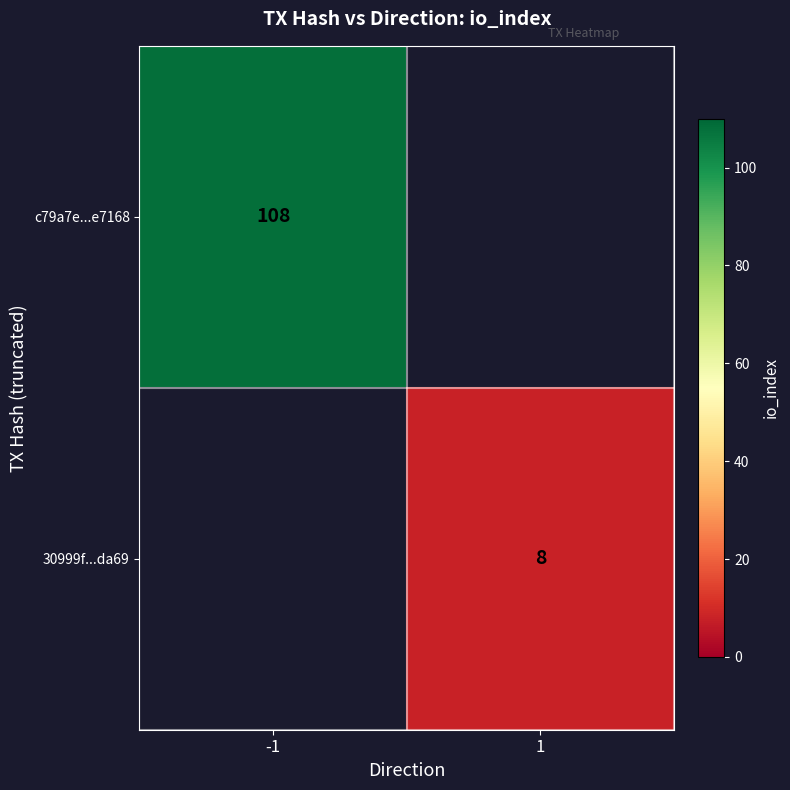

Is it true that 30999f...da69 equals 10 at 1?

False